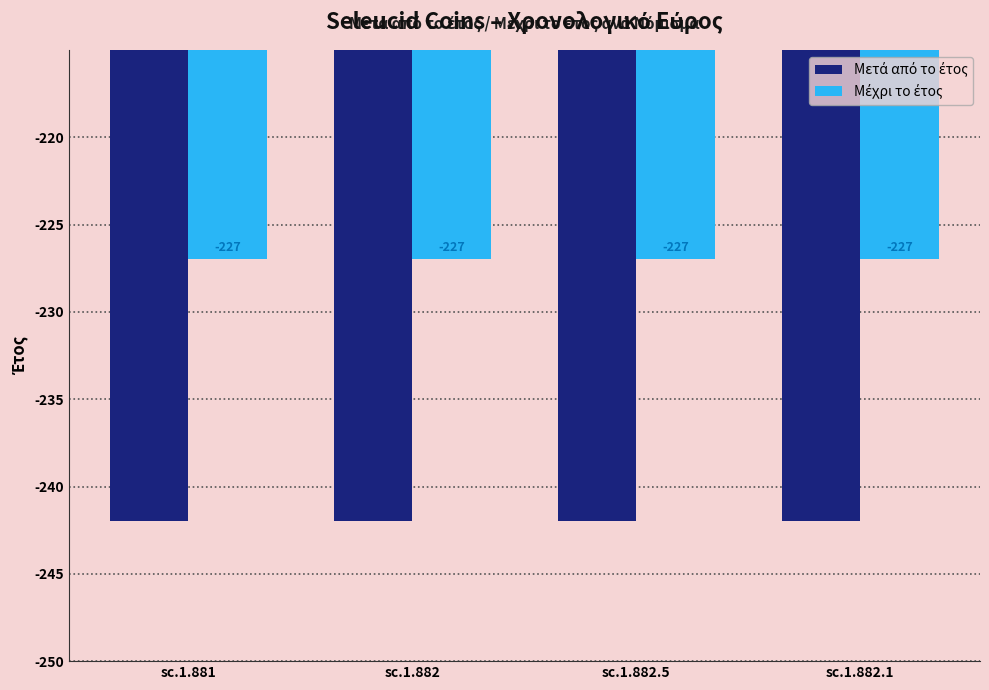

How many categories are shown in the chart?

4